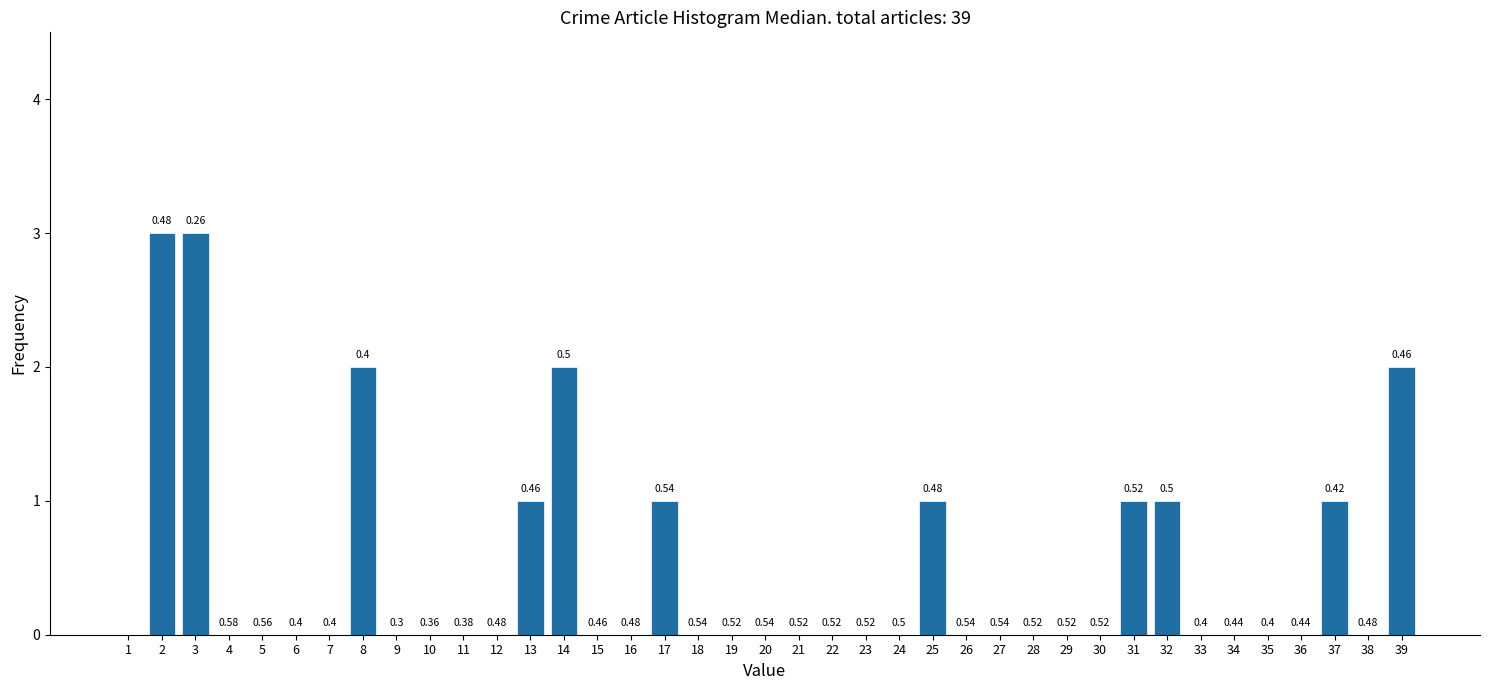

Are the bars horizontal?

No